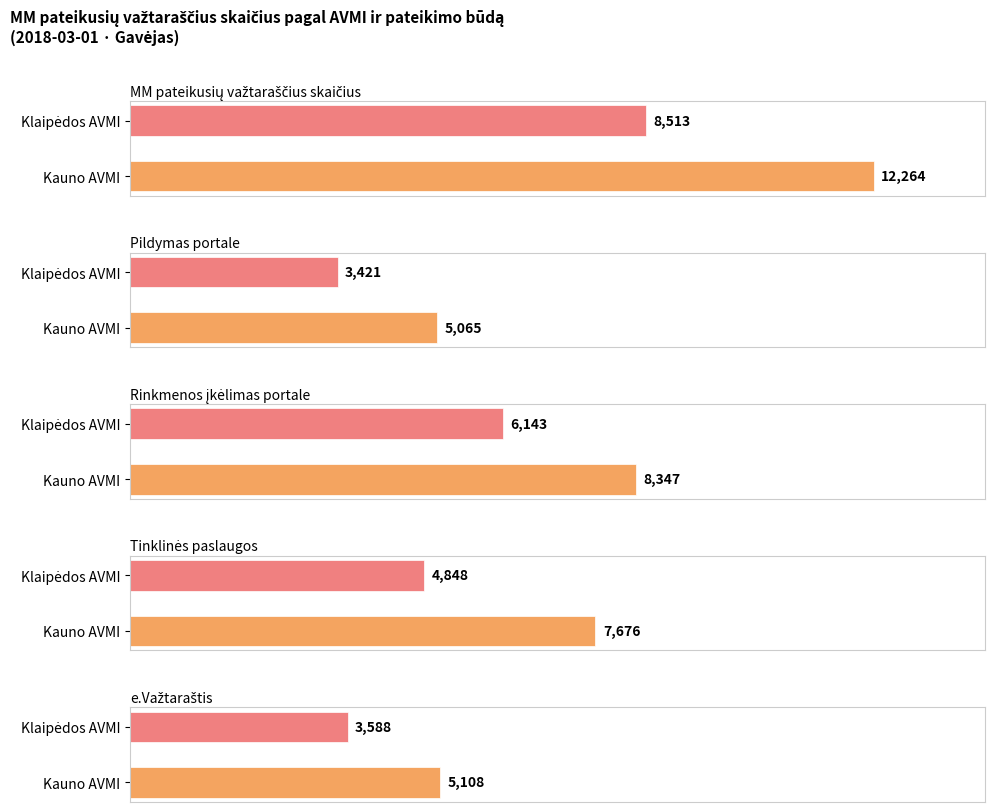

Rank the series at Kauno AVMI from highest to lowest value.

MM pateikusių važtaraščius skaičius, Rinkmenos įkėlimas portale, Tinklinės paslaugos, e.Važtaraštis, Pildymas portale